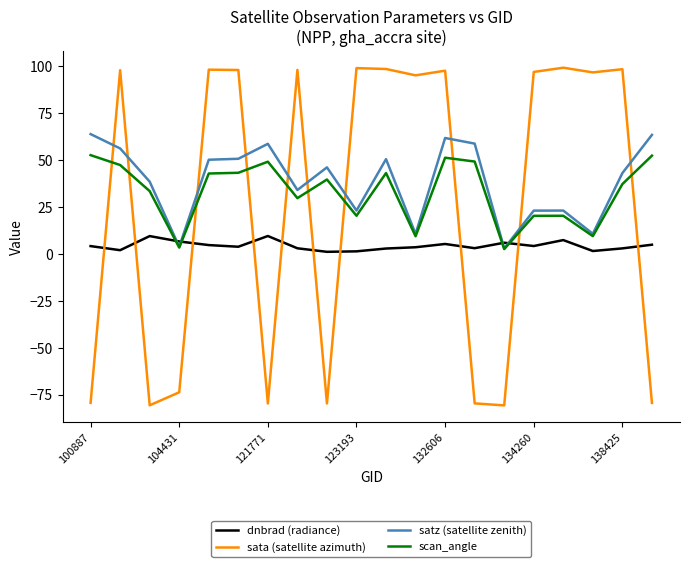

True or false: satz (satellite zenith) has more than 1 interior local peaks.

True